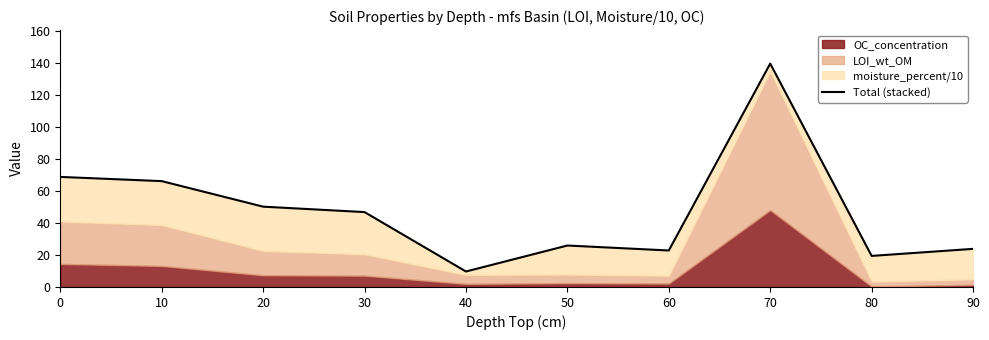

True or false: there are more than 1 points higher than both neighbors.

True